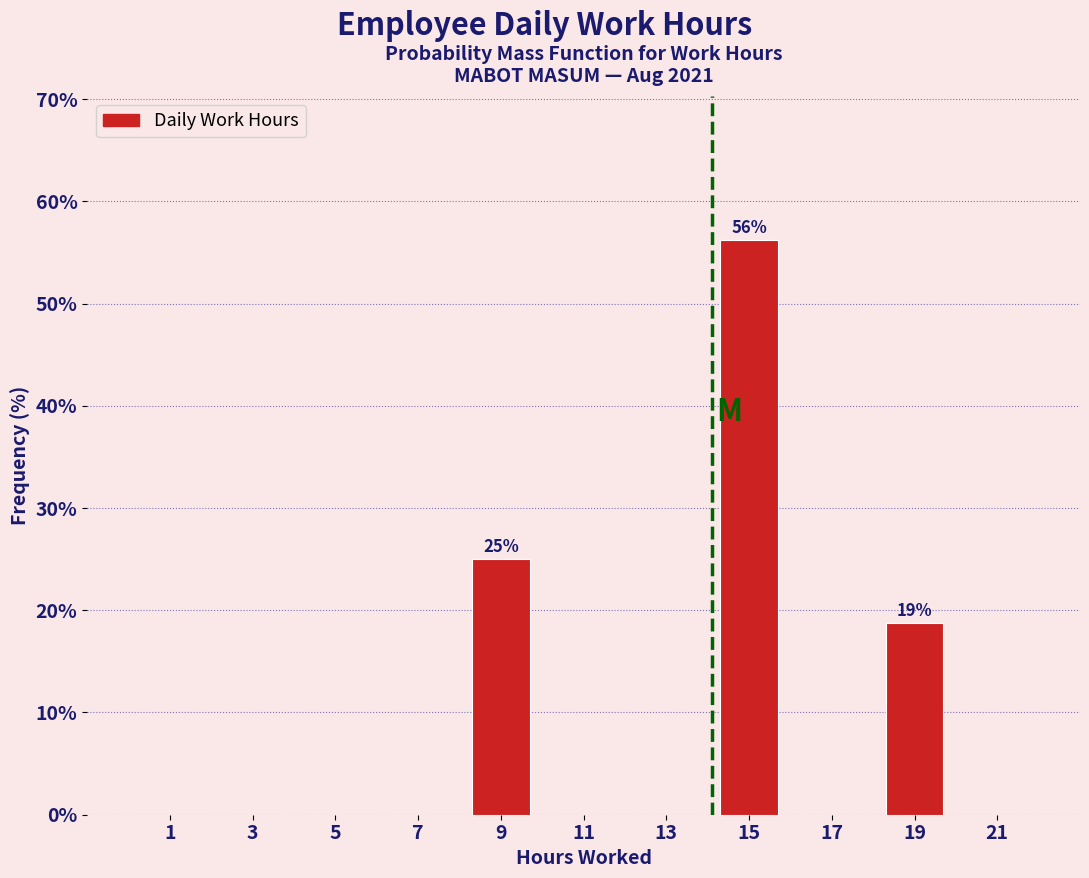

Which range on the x-axis has the tallest bar?

14 to 16